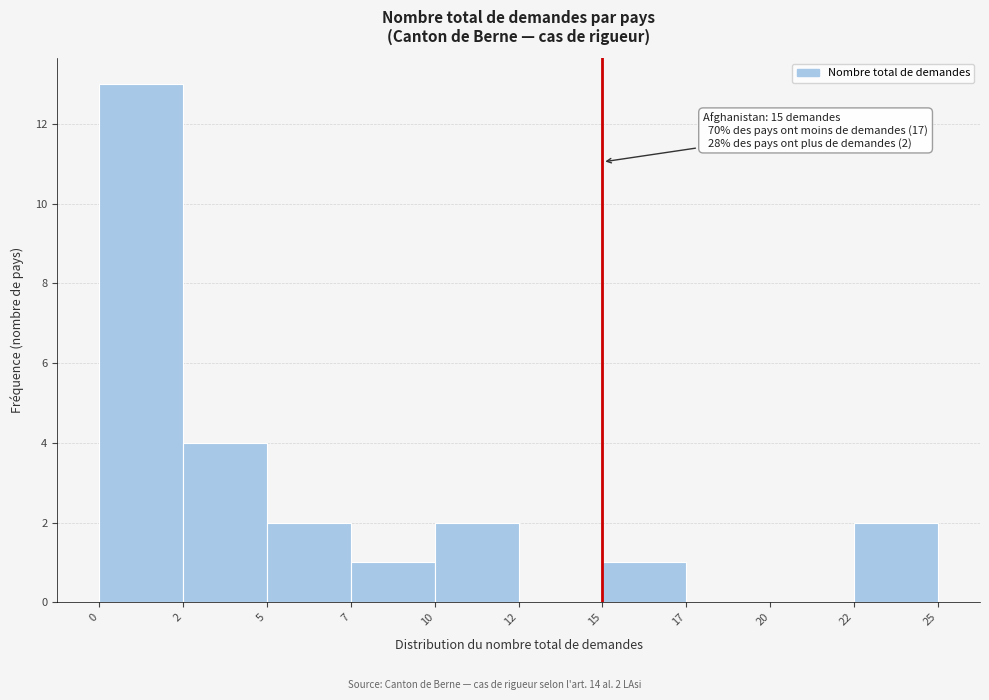

Reading left to right, list all the values displayed in this chart.

0=13	2=4	5=2	7=1	10=2	12=0	15=1	17=0	20=0	22=2